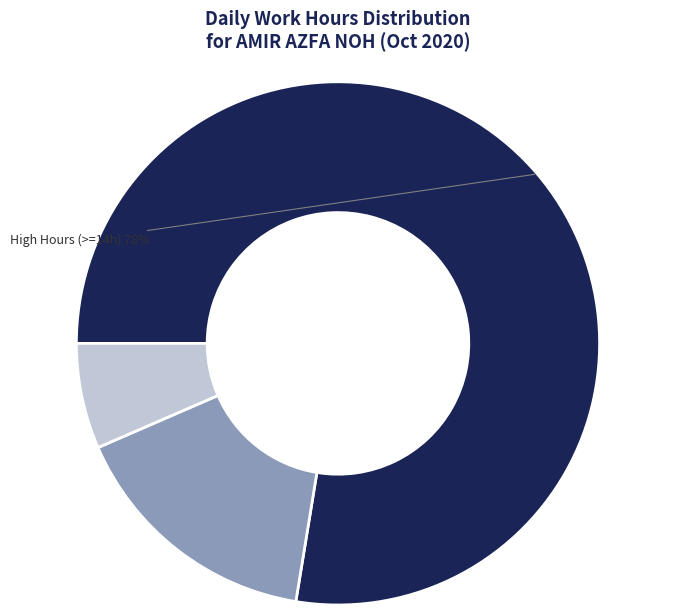

Is there a majority slice in this chart?

Yes